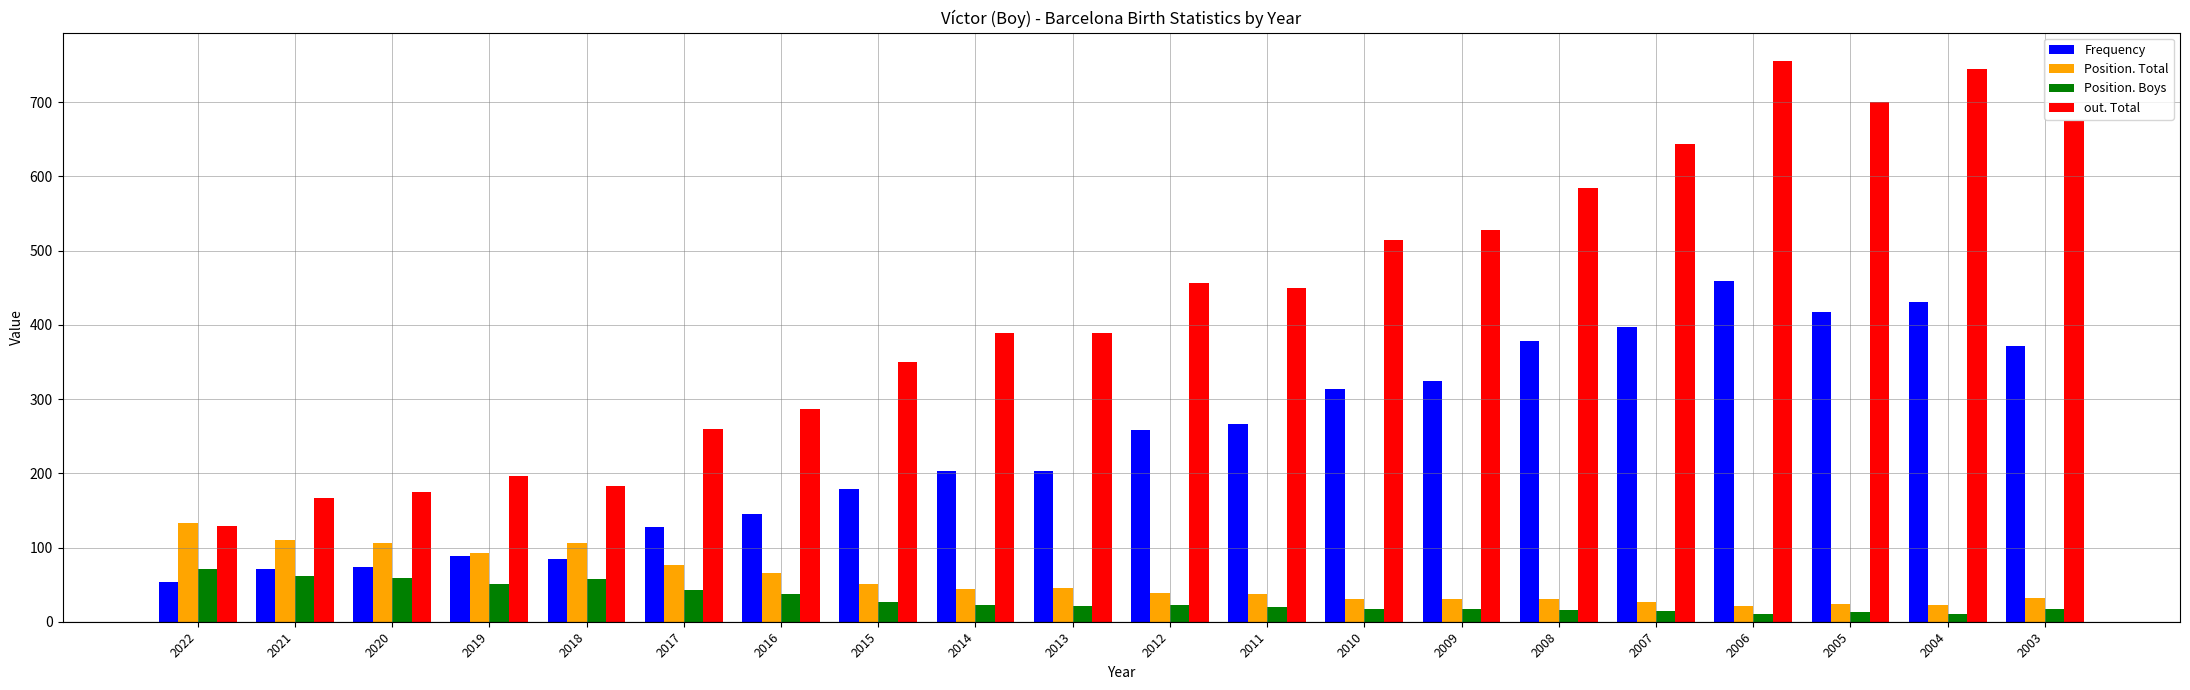

Is it true that Frequency equals 99 at 2010?

False